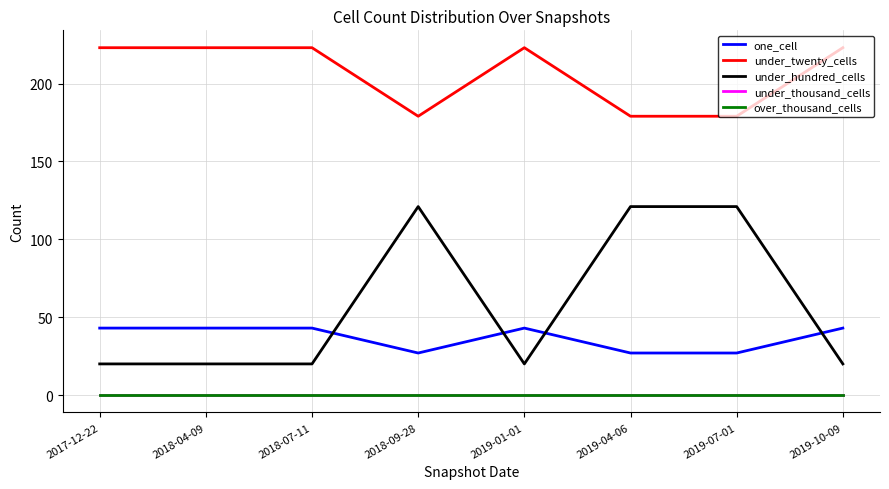

At how many categories does at least one series exceed 70?

8